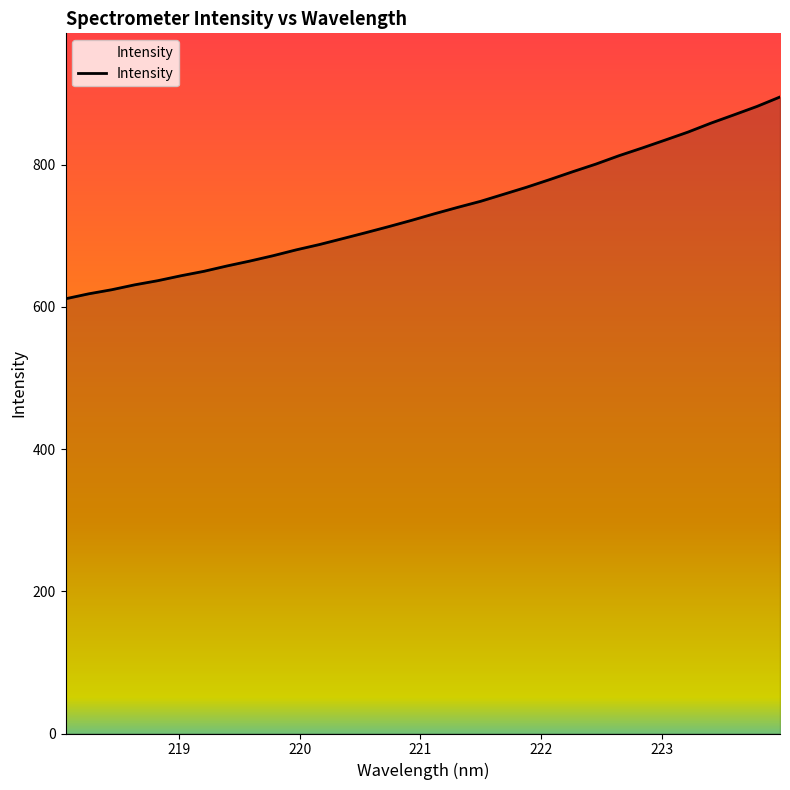

What is the maximum value shown in the chart?

895.3